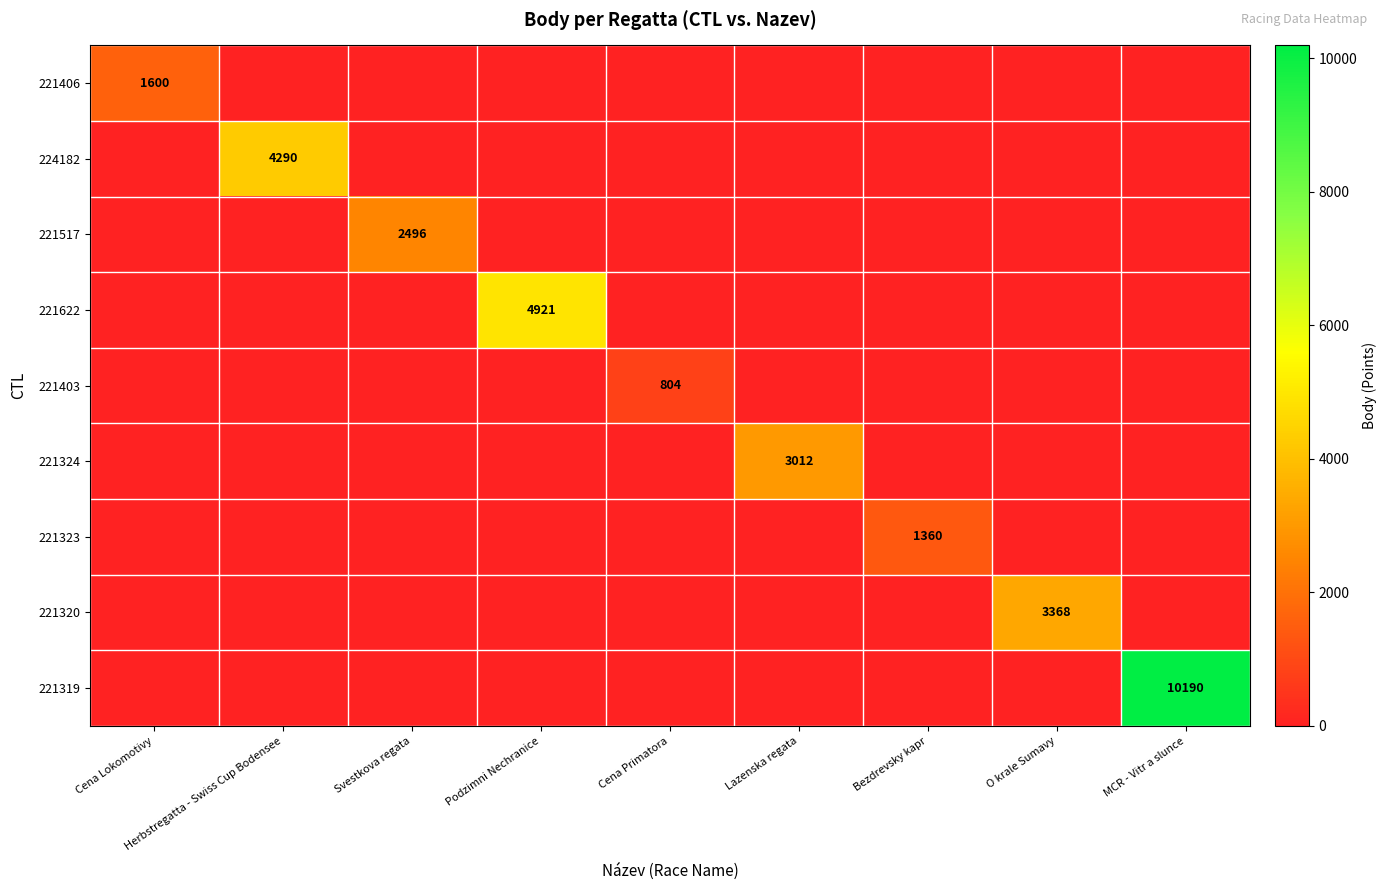

What is the spread (max minus min) of values at Lazenska regata?

3012